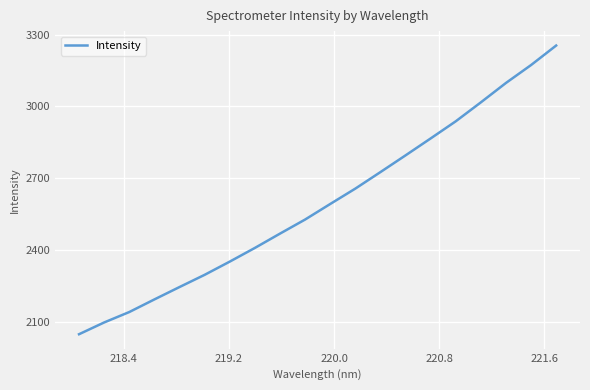

What is the difference between the maximum and minimum values?

1207.3